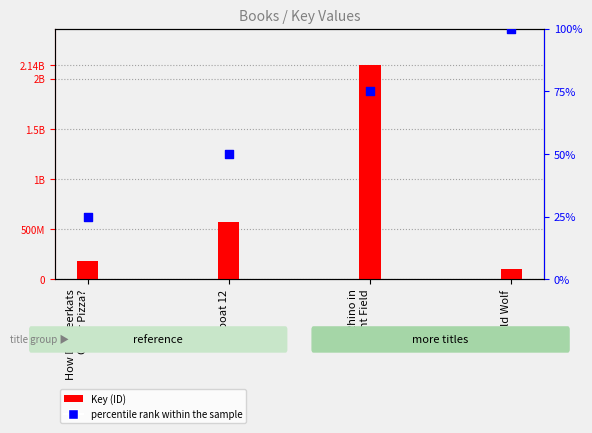

Which series contains the lowest Y value?

percentile rank within the sample